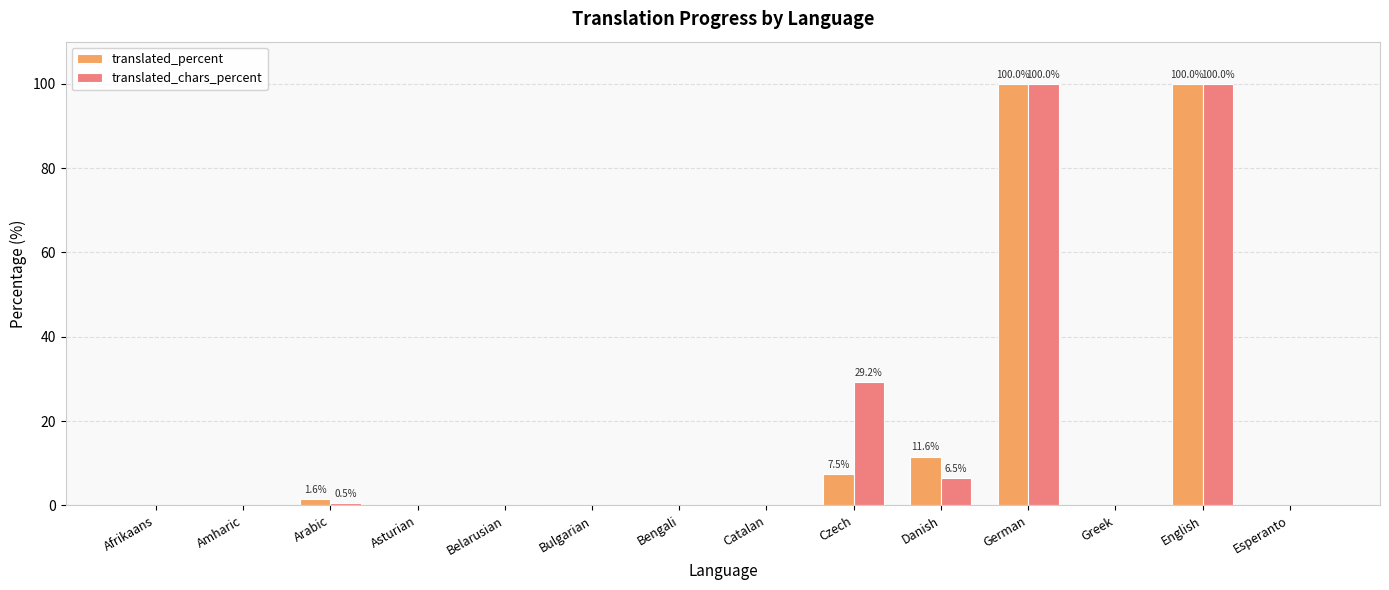

What is the sum of the translated_percent values at Greek and German?

100.0